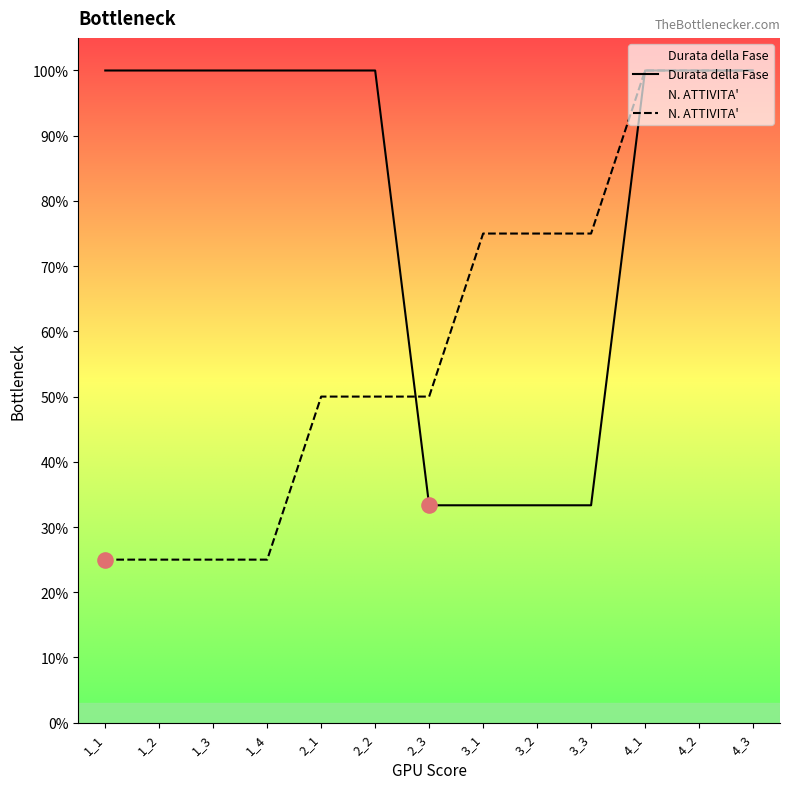

What are all the series names shown in the legend?

Durata della Fase, N. ATTIVITA'